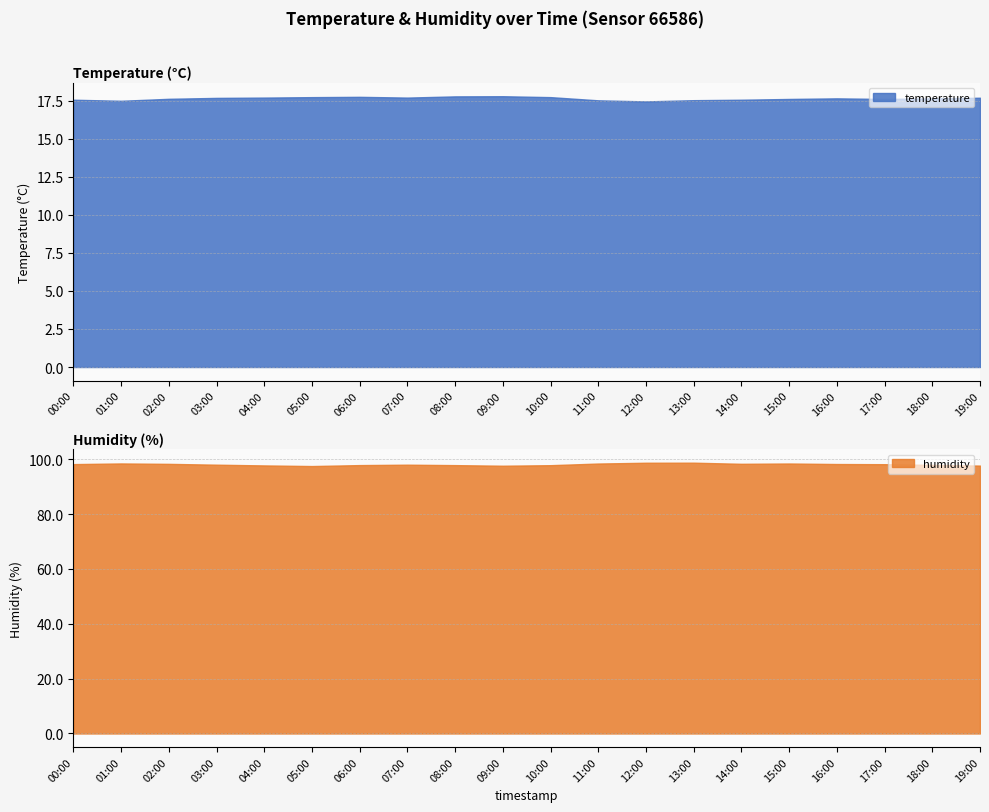

Reading right to left, extract all data points from this chart.

temperature: 17.7	17.6	17.6	17.6	17.6	17.6	17.5	17.4	17.5	17.7	17.8	17.8	17.7	17.8	17.7	17.7	17.7	17.6	17.5	17.6
humidity: 97.7	97.9	98.2	98.2	98.4	98.3	98.7	98.7	98.4	97.8	97.6	97.8	98.0	97.9	97.5	97.7	98.0	98.3	98.5	98.2